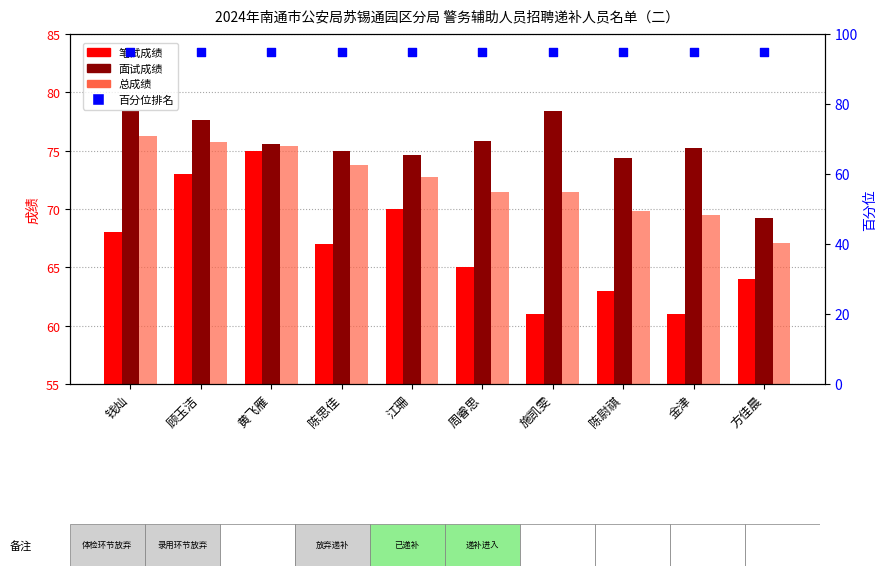

Which series contains the highest Y value?

百分位排名